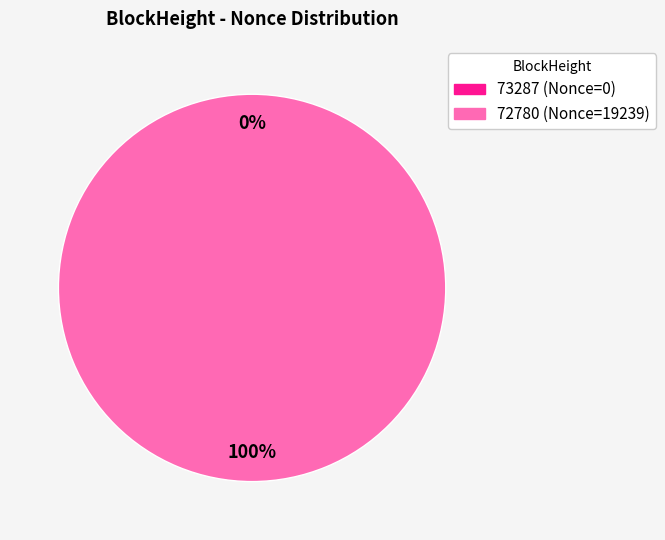

True or false: 72780 accounts for 86% of the total.

False